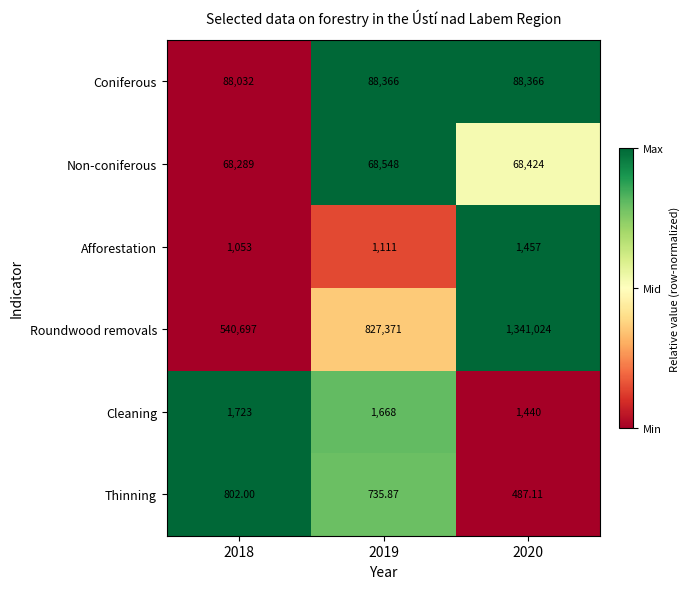

Which series has the largest total across all categories?

Roundwood removals